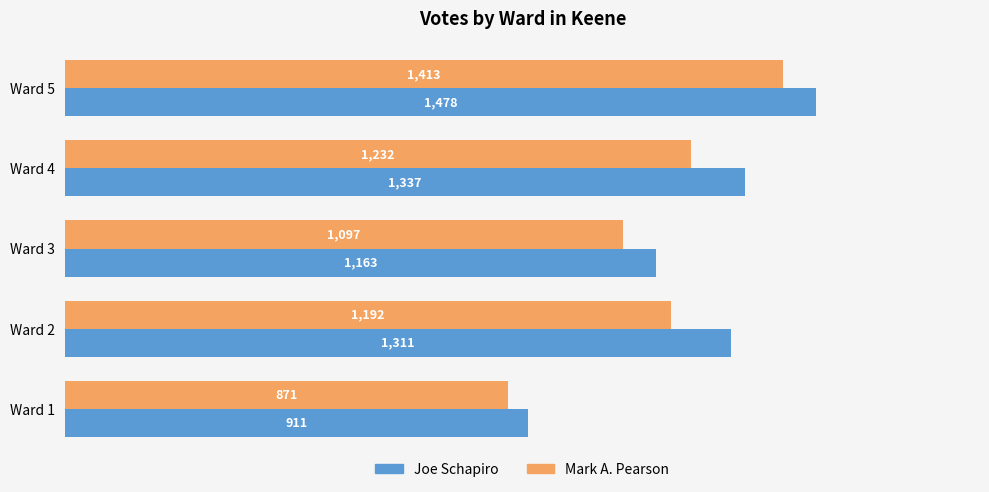

Between Ward 4 and Ward 5, which series saw the biggest shift?

Mark A. Pearson